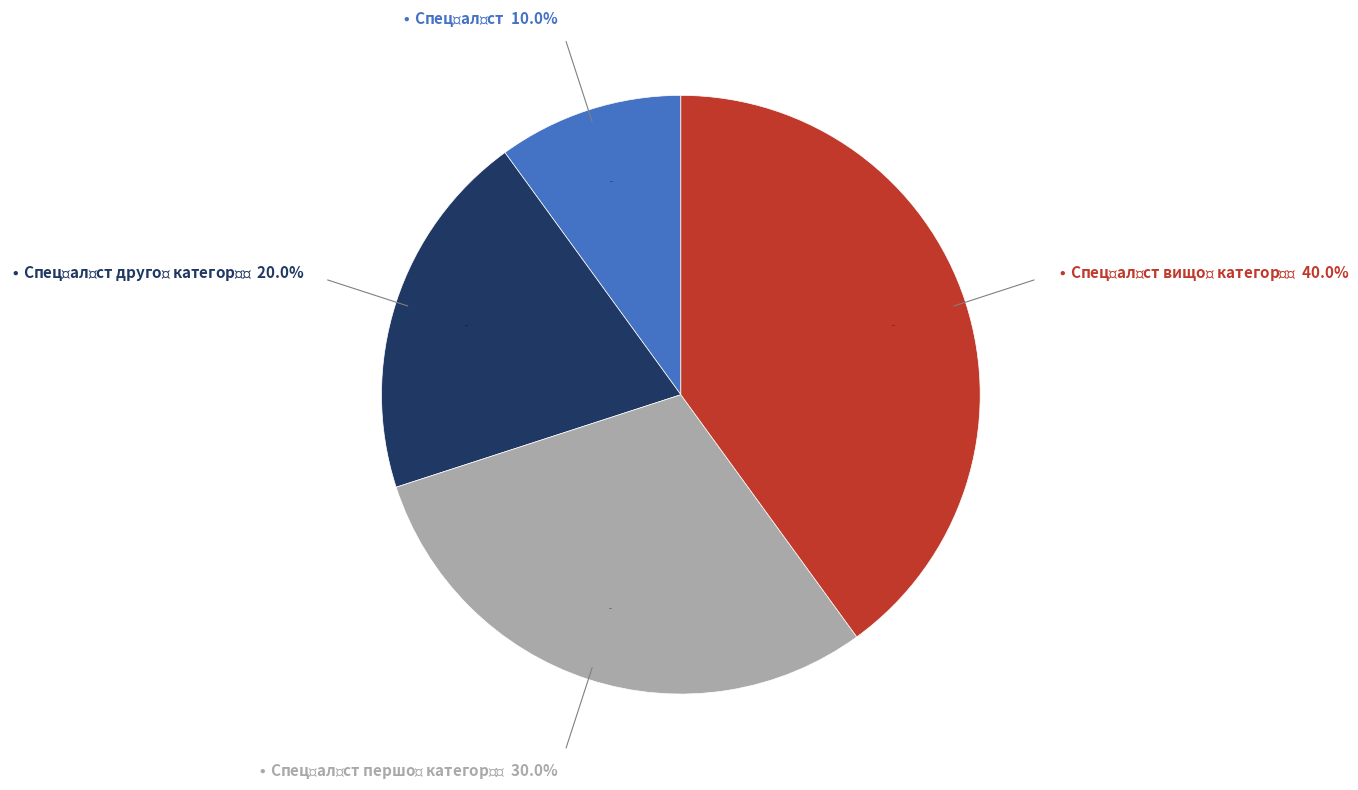

The Спеціаліст slice represents 10% of the pie. True or false?

True